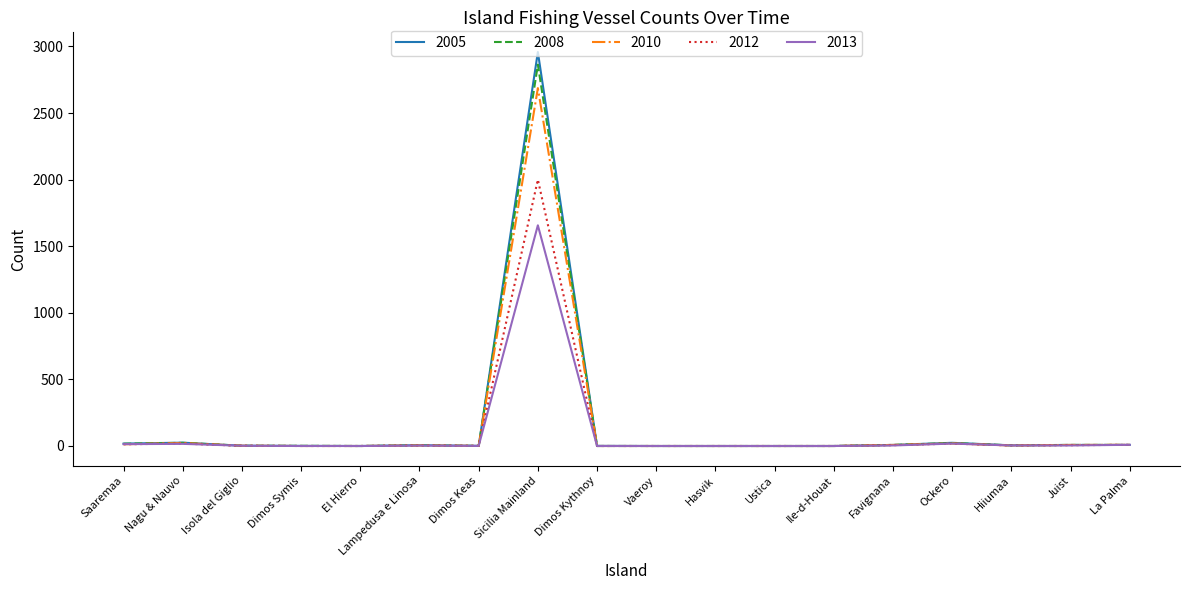

Which series has the widest spread of values?

2005